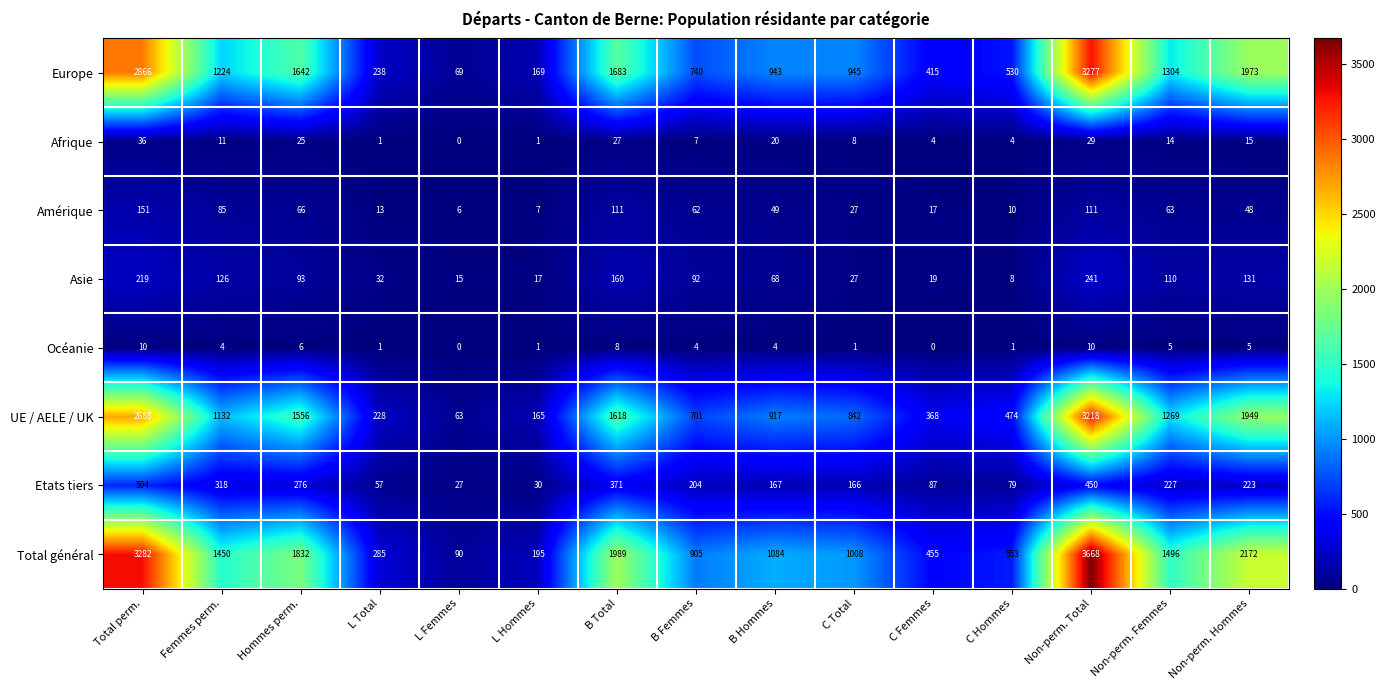

What is the sum of all Etats tiers values?

3276